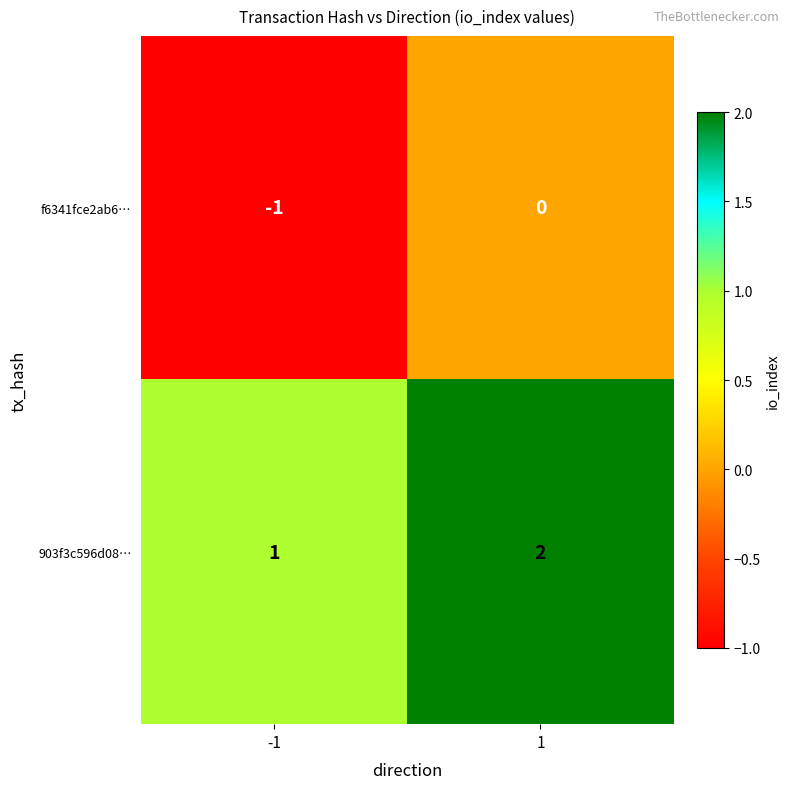

What is the sum of all 903f3c596d08… values?

3